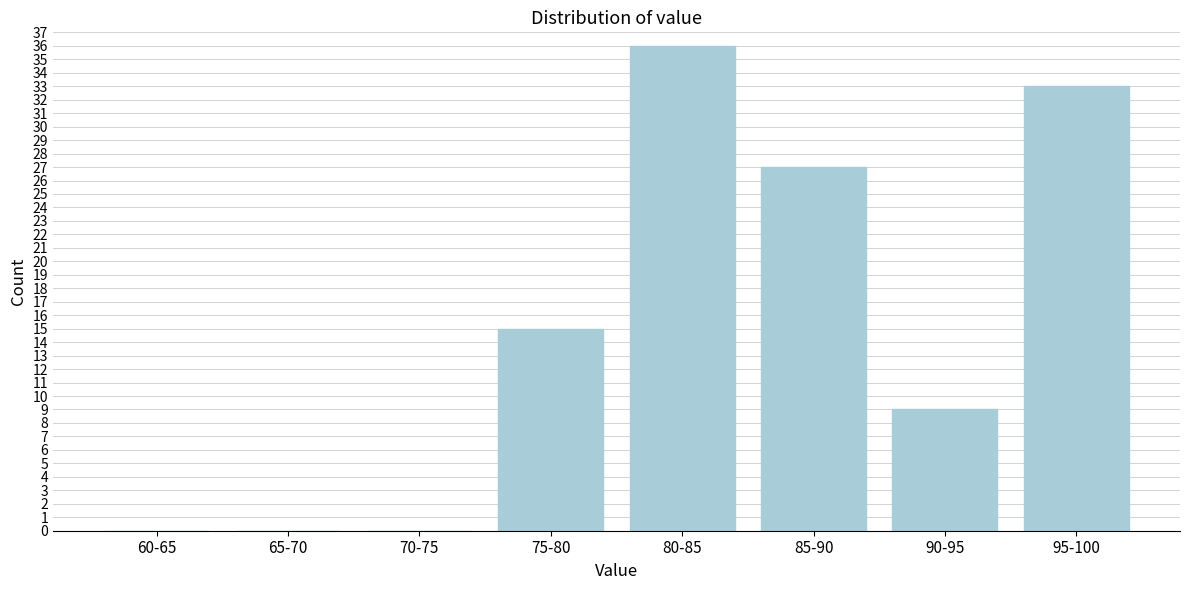

Reading right to left, transcribe all the data shown in this chart.

95-100=33	90-95=9	85-90=27	80-85=36	75-80=15	70-75=0	65-70=0	60-65=0